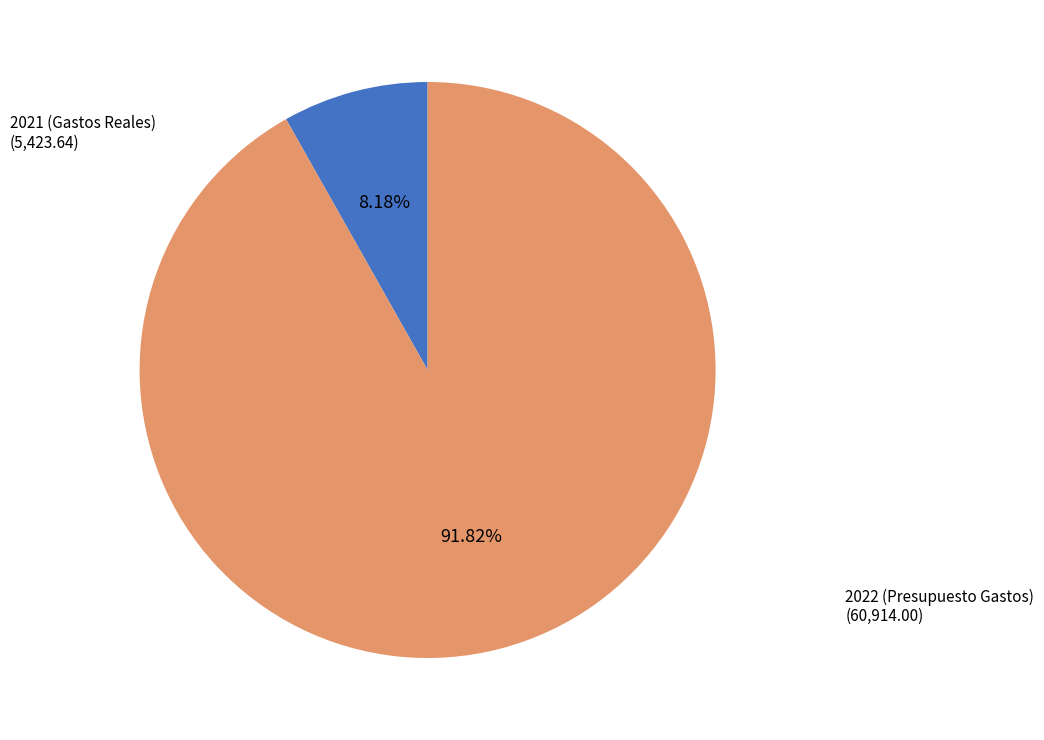

The 2021 (Gastos Reales) slice represents 8% of the pie. True or false?

True